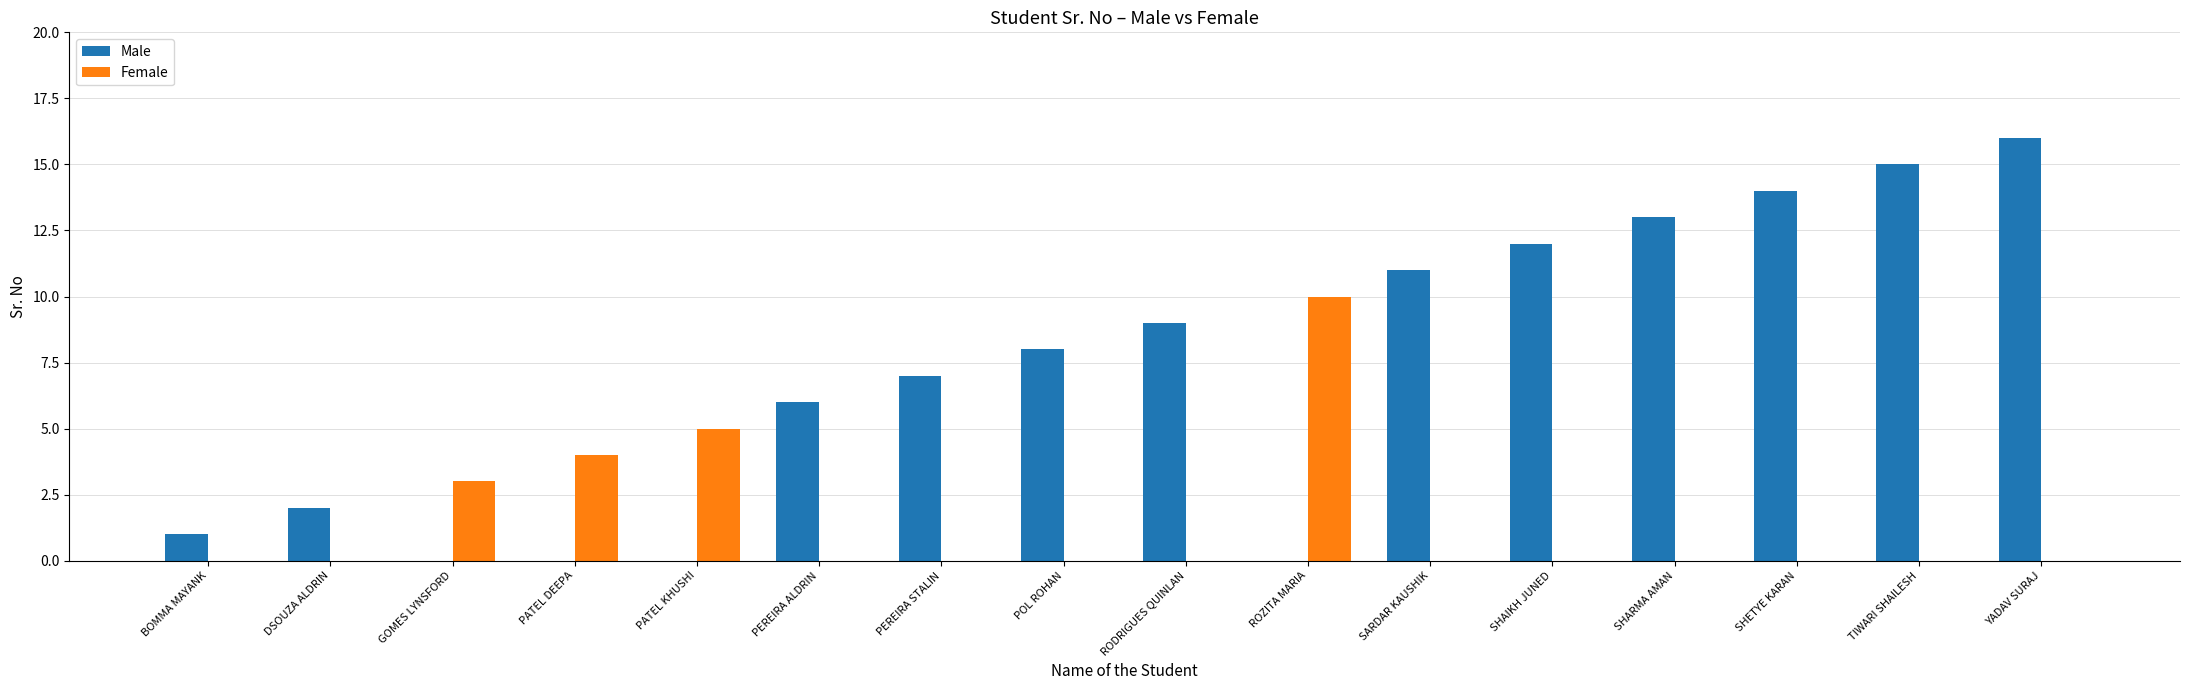

How many distinct data groups are displayed?

2